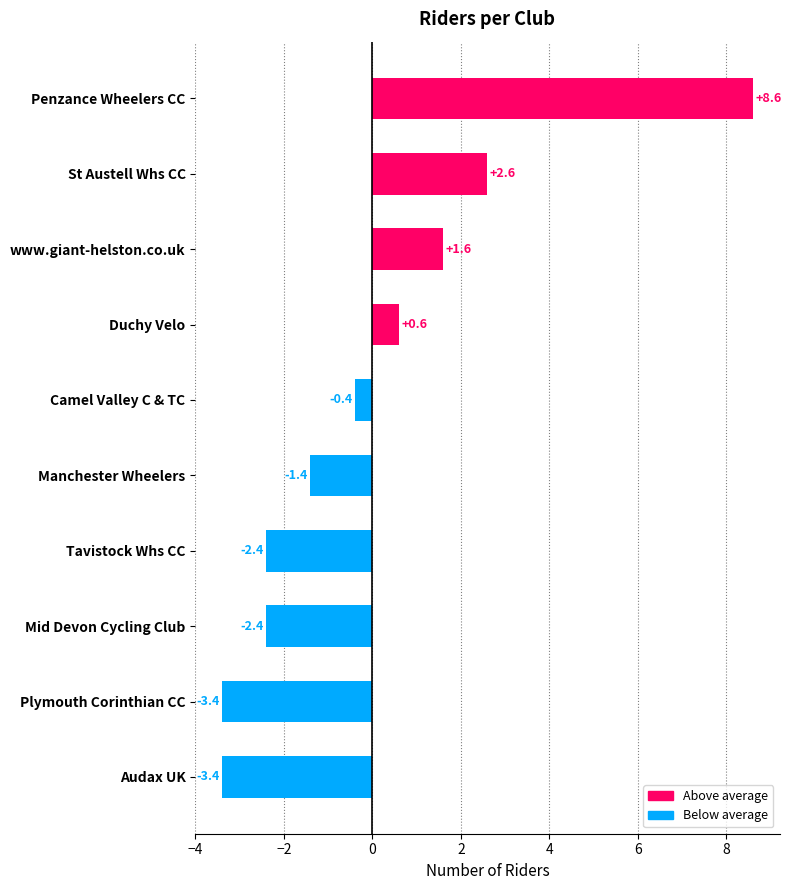

What is the value of the 10th bar from the top?

-3.4